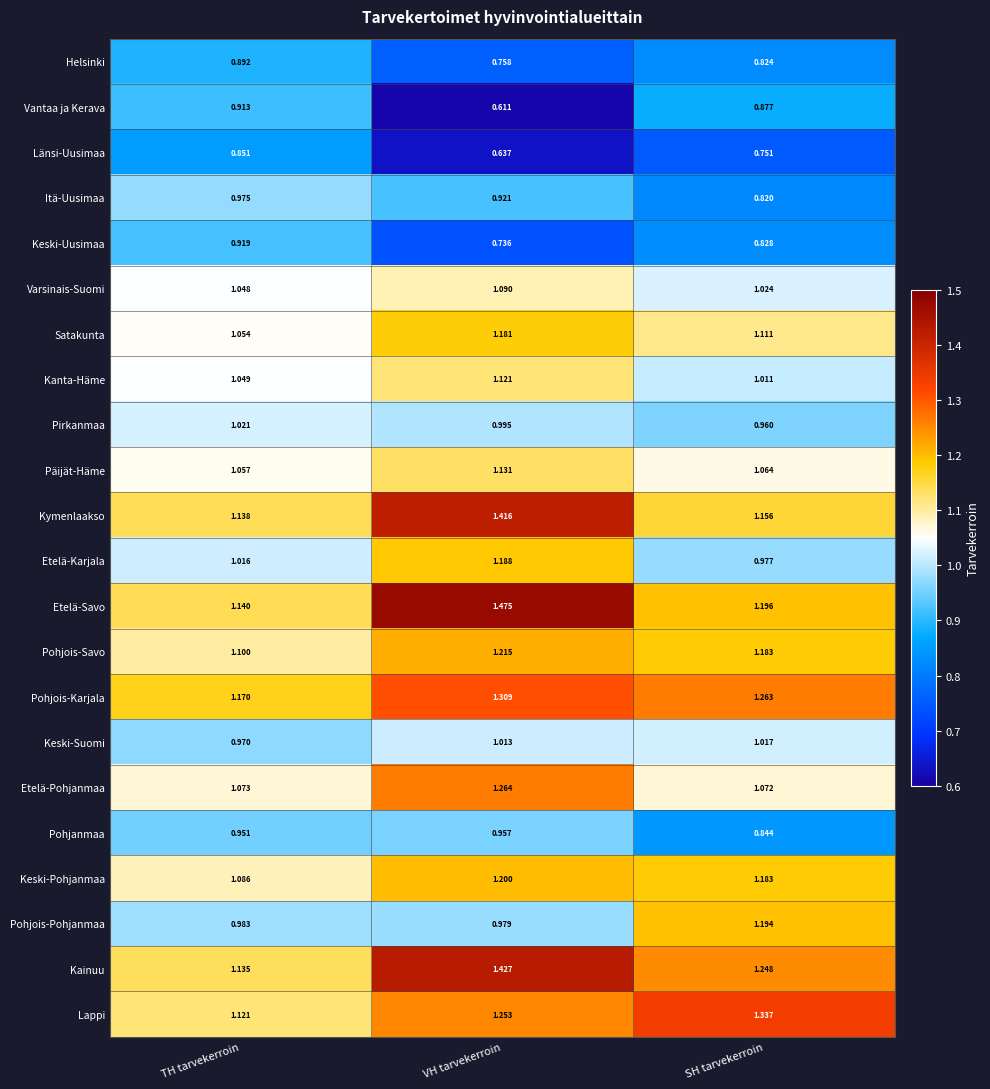

Between TH tarvekerroin and VH tarvekerroin, which series saw the biggest shift?

Etelä-Savo